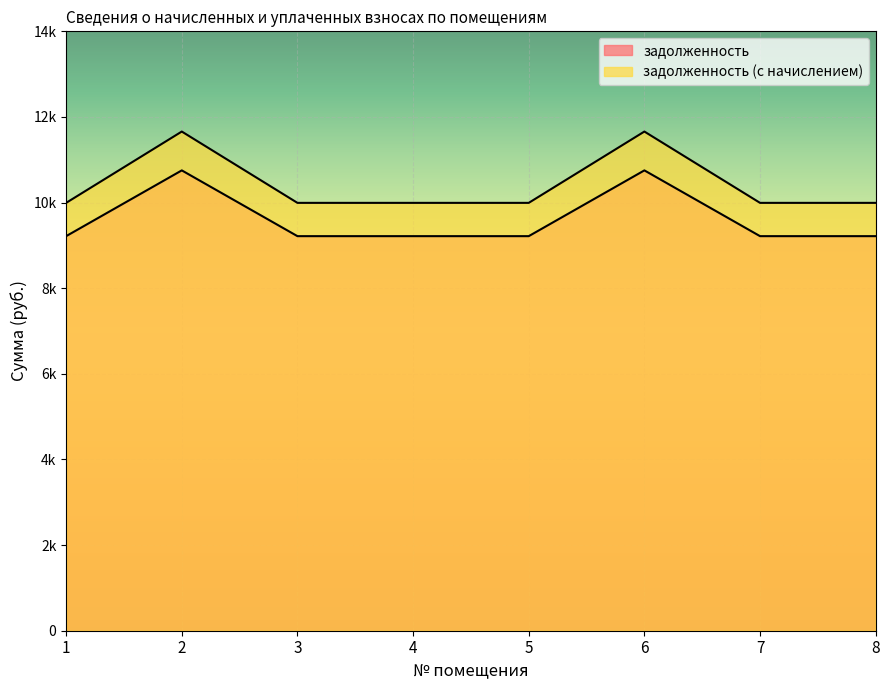

What is the sum of the задолженность (с начислением) values at 3 and 1?

19987.2